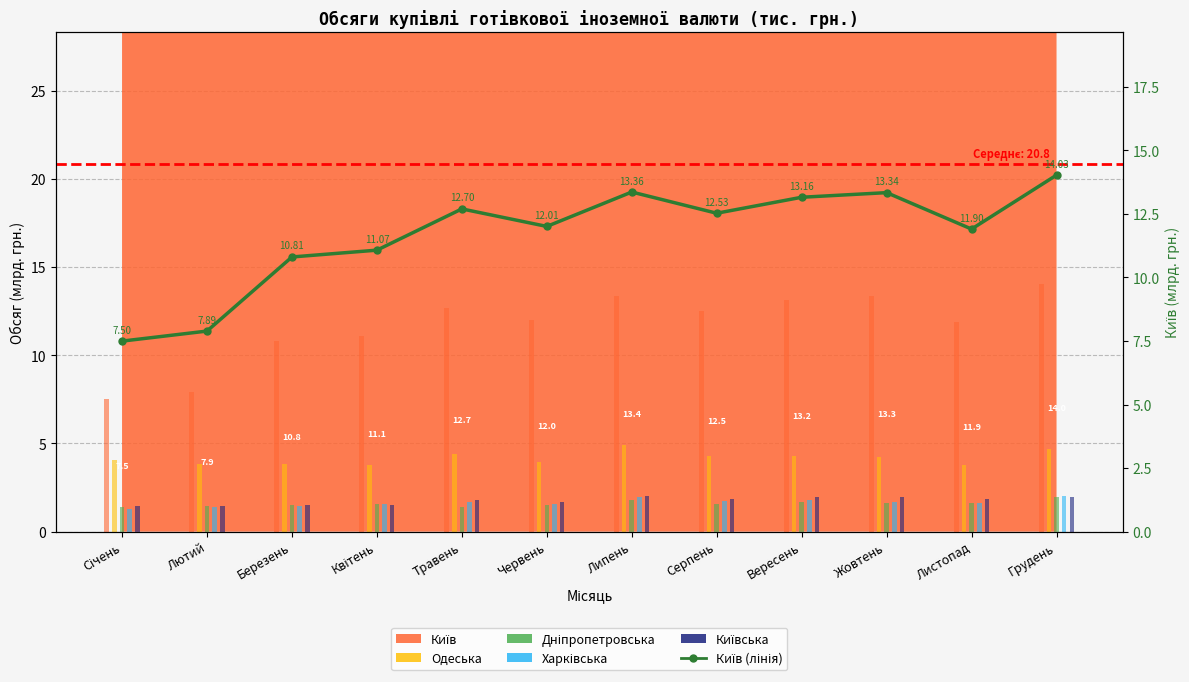

Between Травень and Червень, which is larger?

Травень